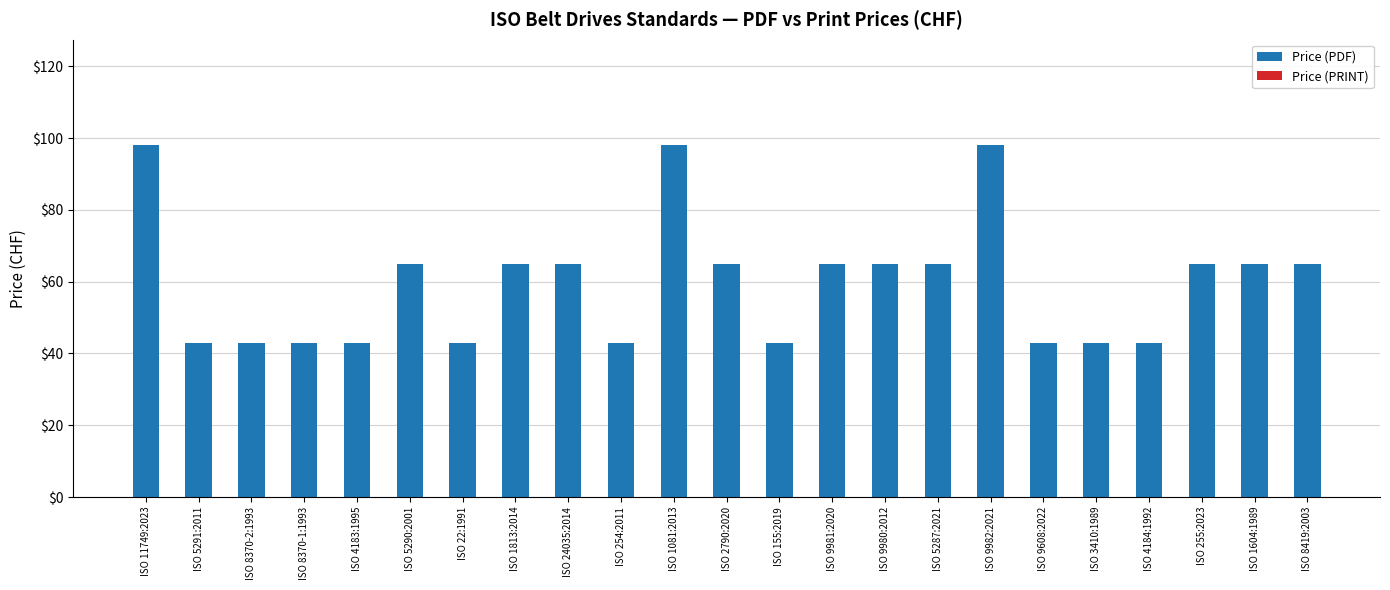

True or false: the data shows 21 at ISO 8370-1:1993.

False